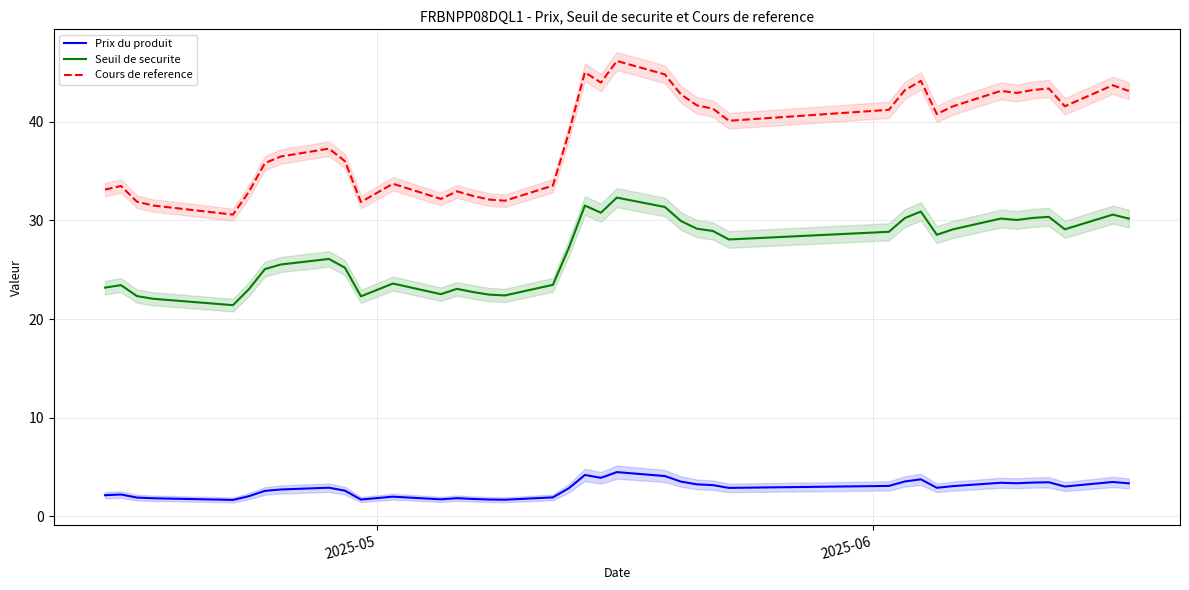

True or false: Prix du produit and Cours de reference intersect in this chart.

False